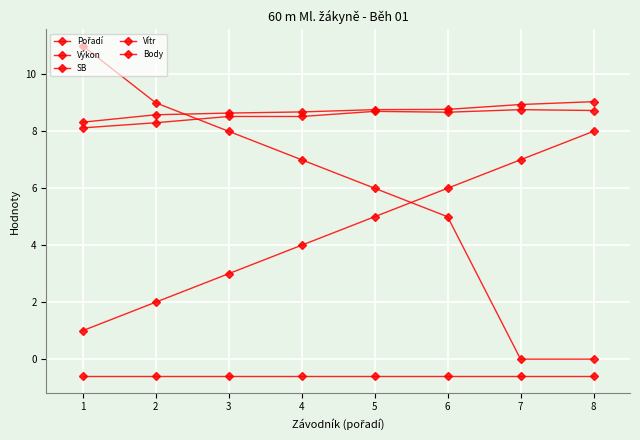

How many lines are shown in the chart?

5